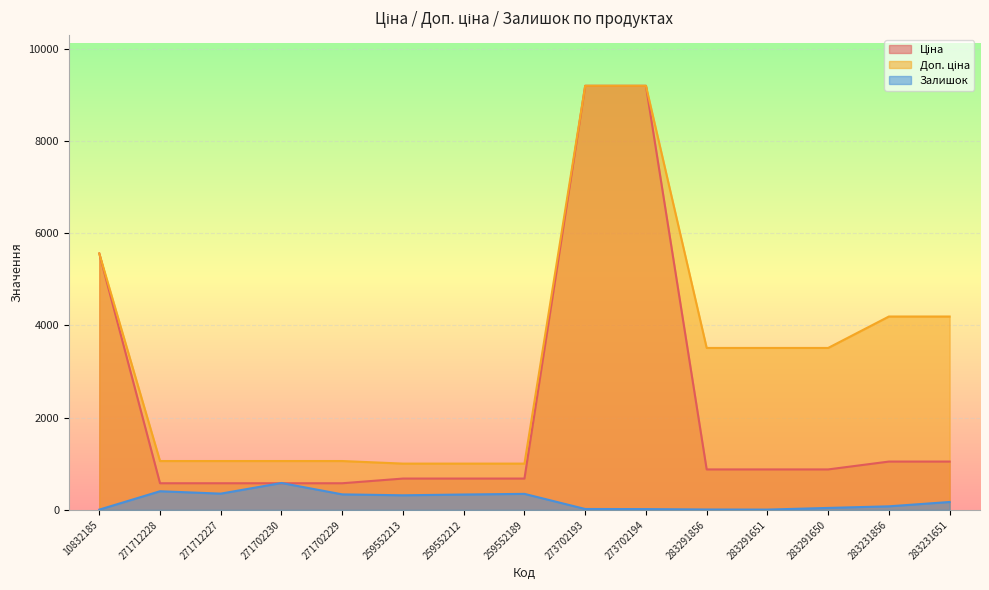

Reading left to right, list all the values displayed in this chart.

Ціна: 10832185=5560.3	271712228=578.1	271712227=578.1	271702230=578.1	271702229=578.1	259552213=679.8	259552212=679.8	259552189=679.8	273702193=9196.3	273702194=9196.3	283291856=878.0	283291651=878.0	283291650=878.0	283231856=1048.4	283231651=1048.4
Доп. ціна: 10832185=5560.3	271712228=1060.0	271712227=1060.0	271702230=1060.0	271702229=1060.0	259552213=1004.1	259552212=1004.1	259552189=1004.1	273702193=9196.3	273702194=9196.3	283291856=3511.9	283291651=3511.9	283291650=3511.9	283231856=4193.5	283231651=4193.5
Залишок: 10832185=6.0	271712228=405.0	271712227=353.0	271702230=584.0	271702229=337.0	259552213=317.0	259552212=334.0	259552189=348.0	273702193=20.0	273702194=18.0	283291856=9.0	283291651=7.0	283291650=43.0	283231856=78.0	283231651=172.0